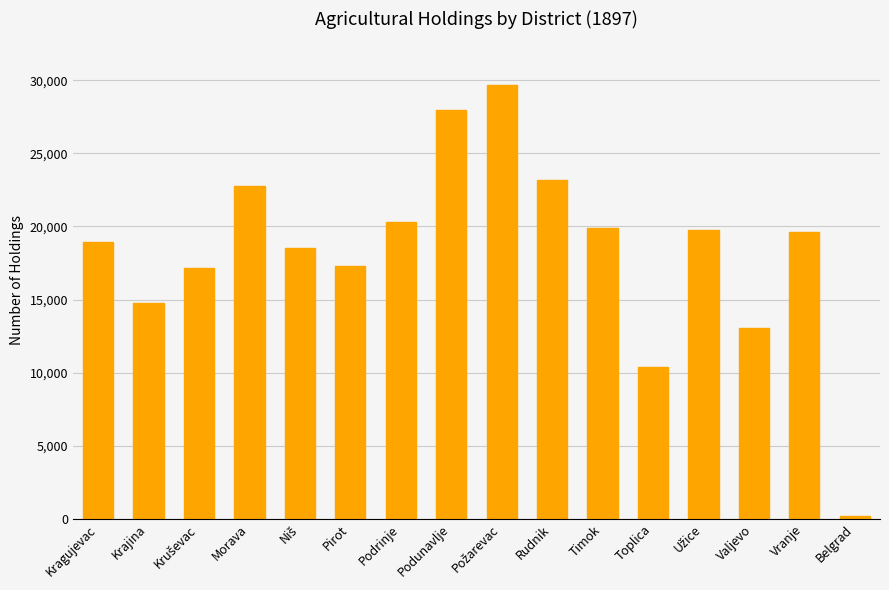

What is the change in value from Morava to Podunavlje?

+5247